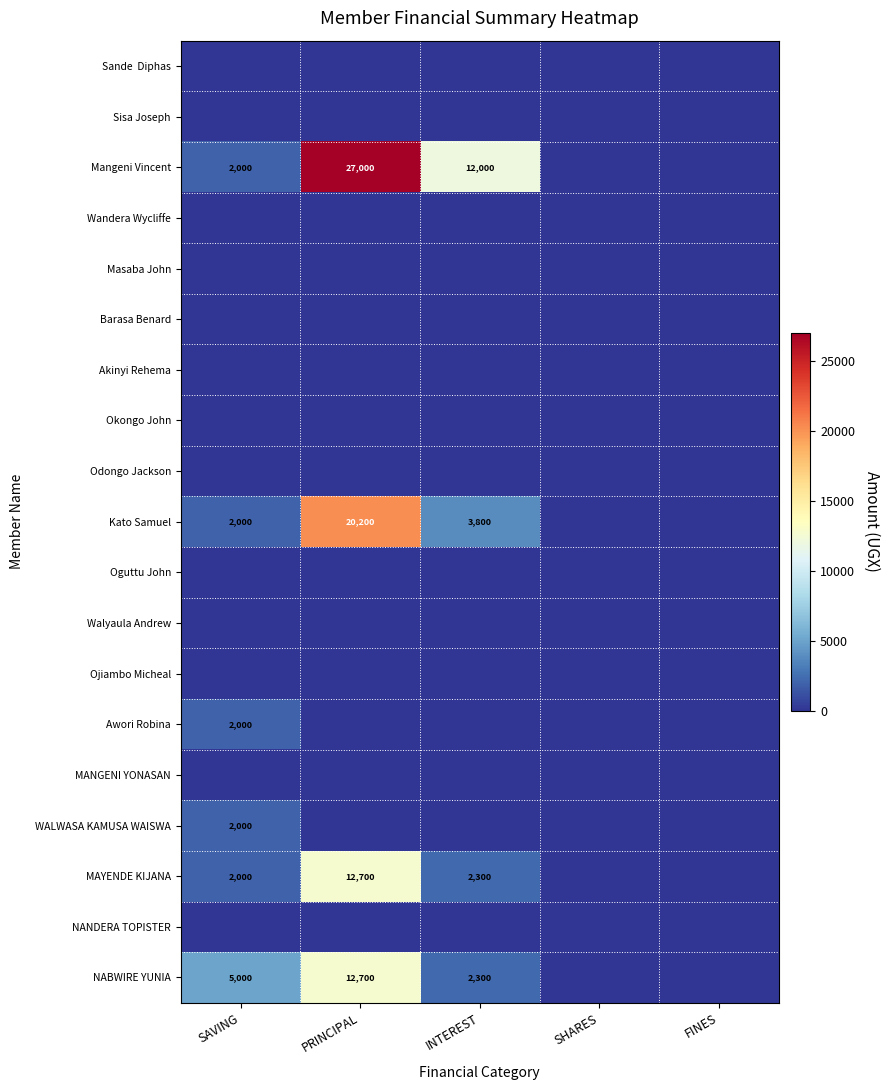

Count the number of categories in the chart.

5